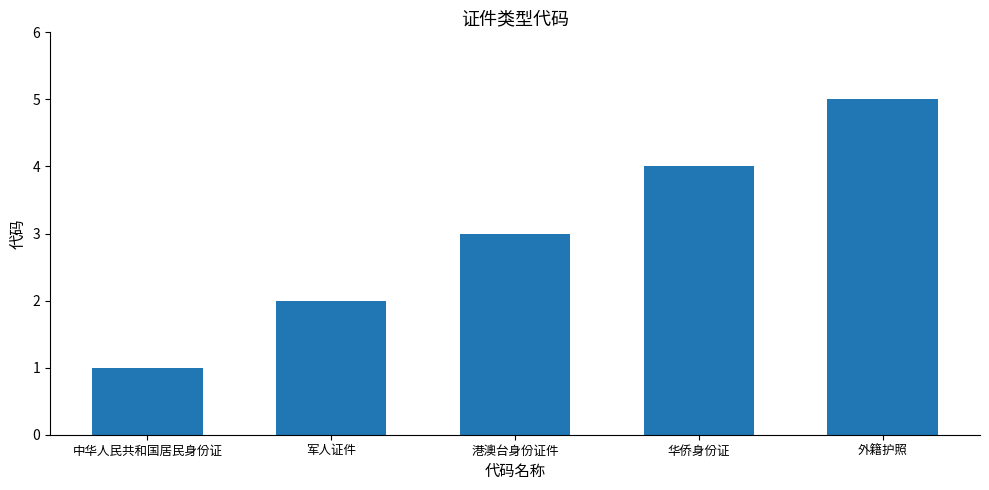

How many distinct data groups are displayed?

1